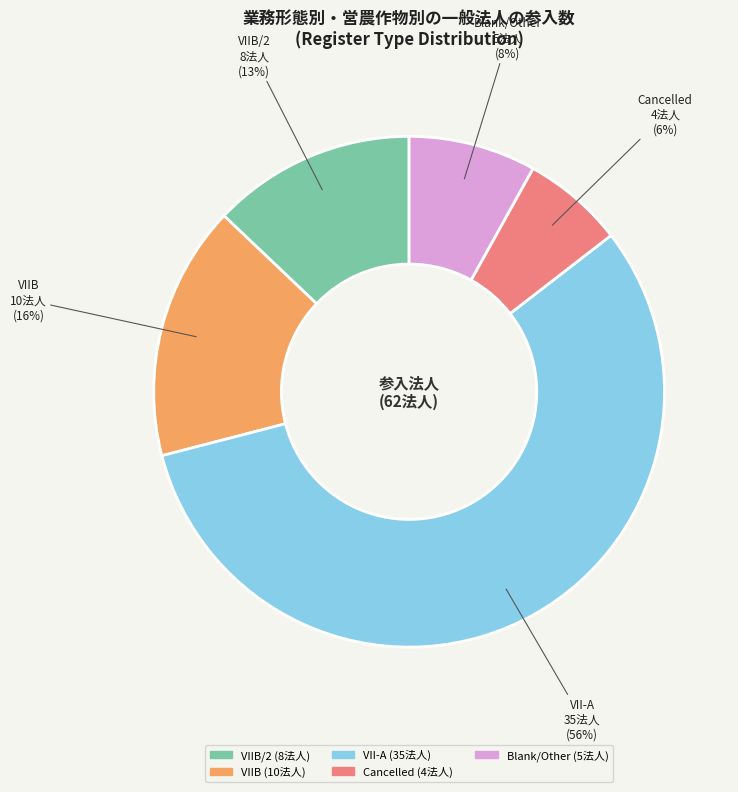

Does any single category account for the majority?

Yes